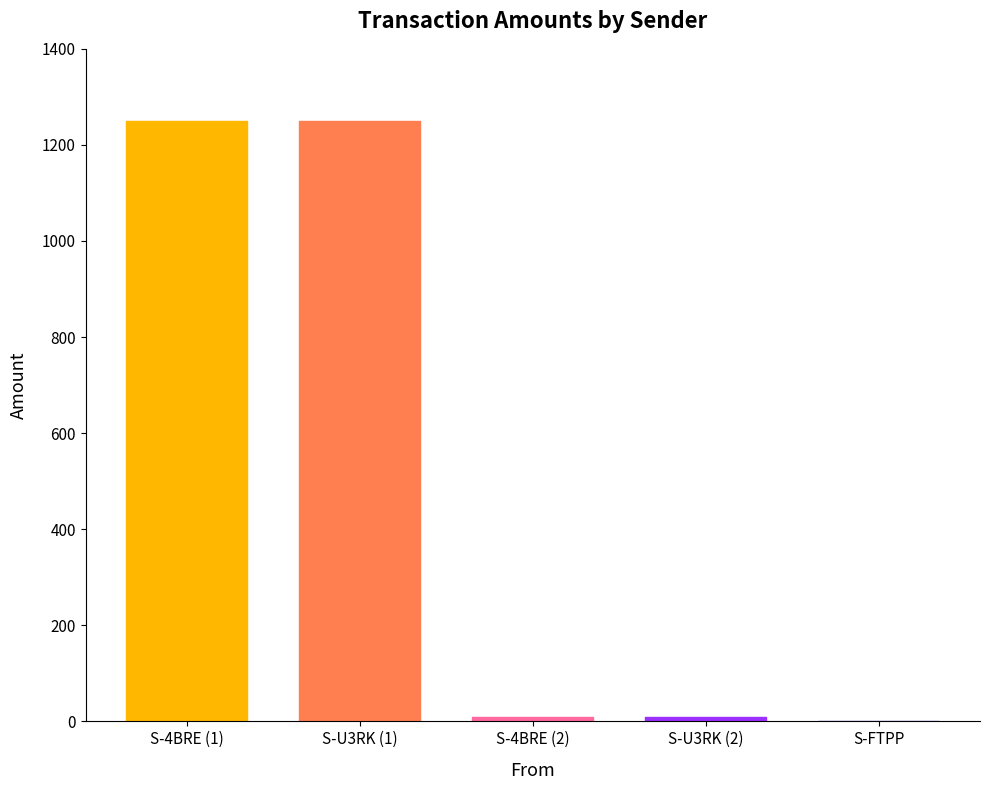

Which category has the lowest value across all series?

S-FTPP